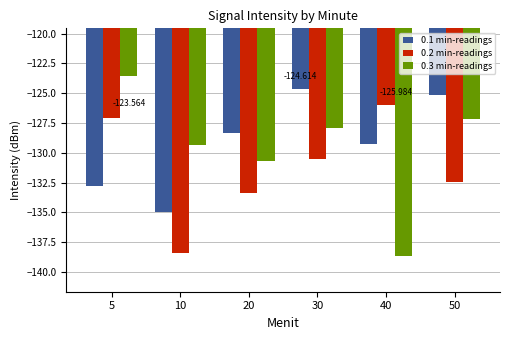

What is the spread (max minus min) of values at 10?

9.0